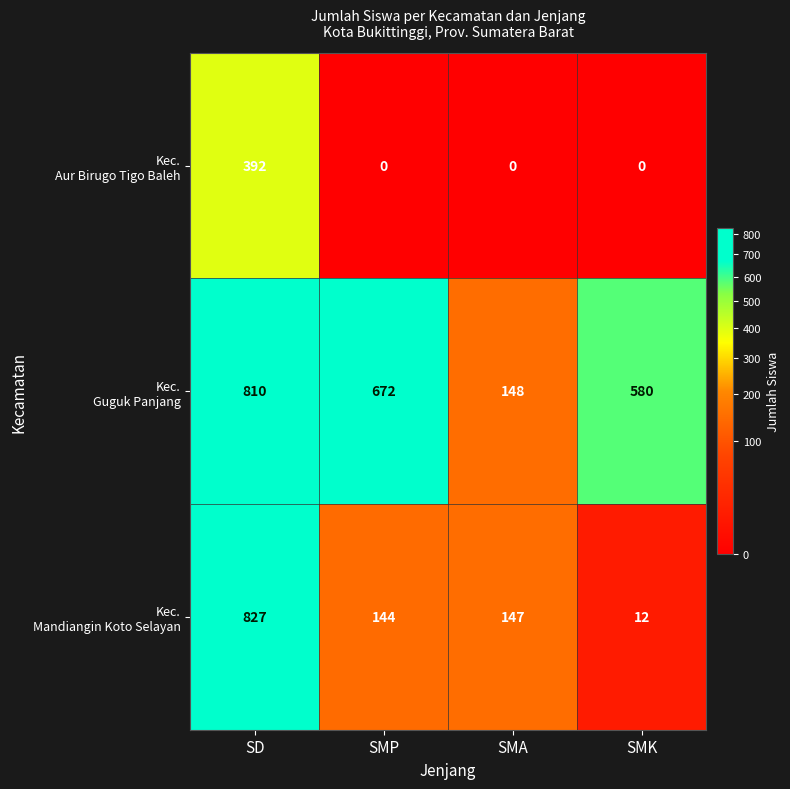

What is the total value across all series at SD?

2029